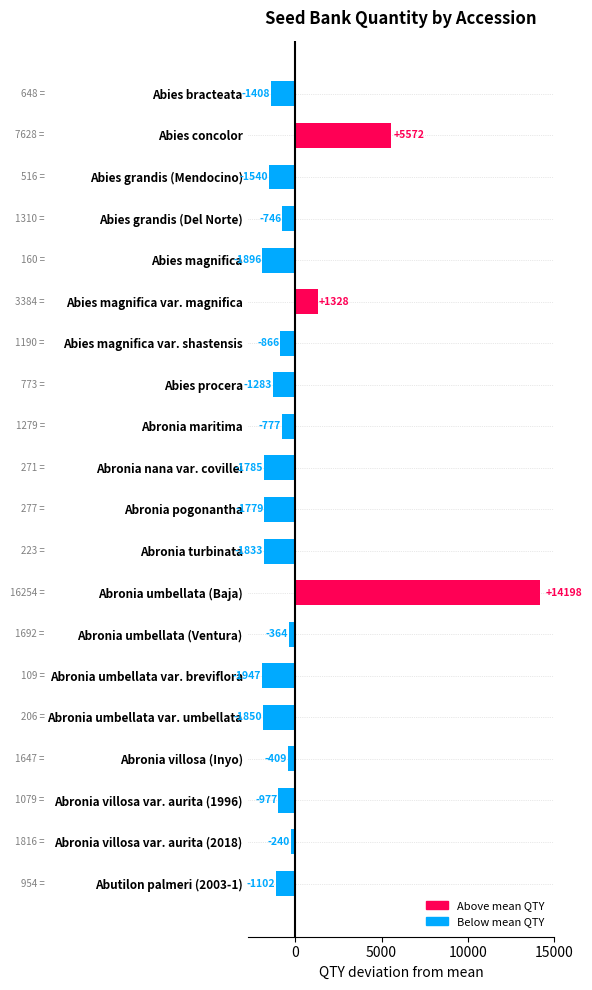

How many positive values are there?

3